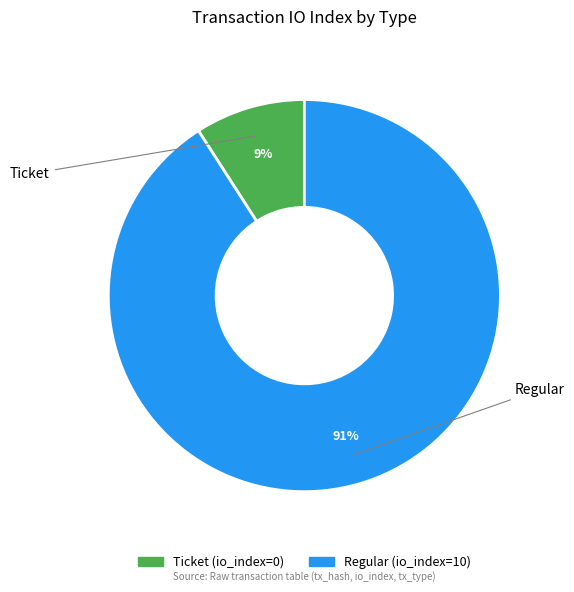

Rank the categories by value from highest to lowest.

Regular, Ticket